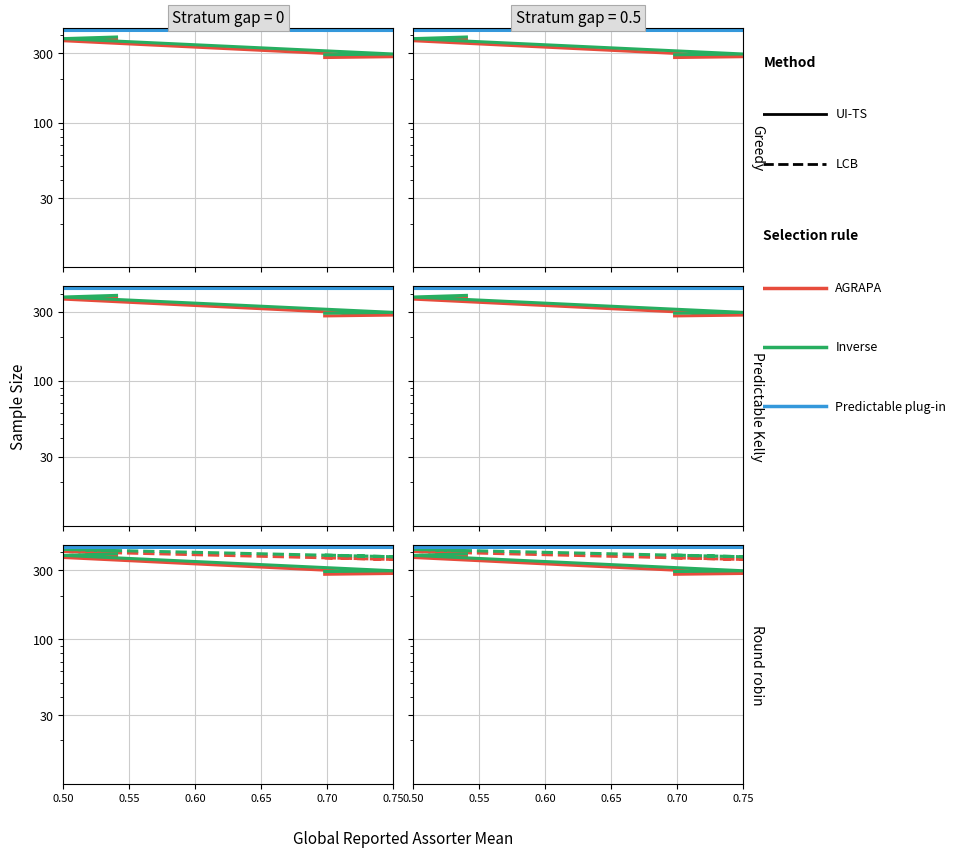

What is the spread (max minus min) of values at 0.65?

81.9